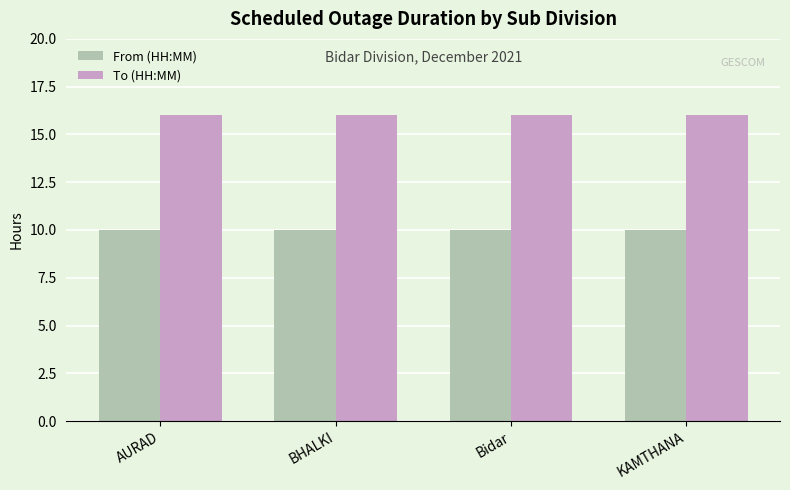

Is the value of To (HH:MM) at KAMTHANA greater than the value of From (HH:MM) at BHALKI?

Yes